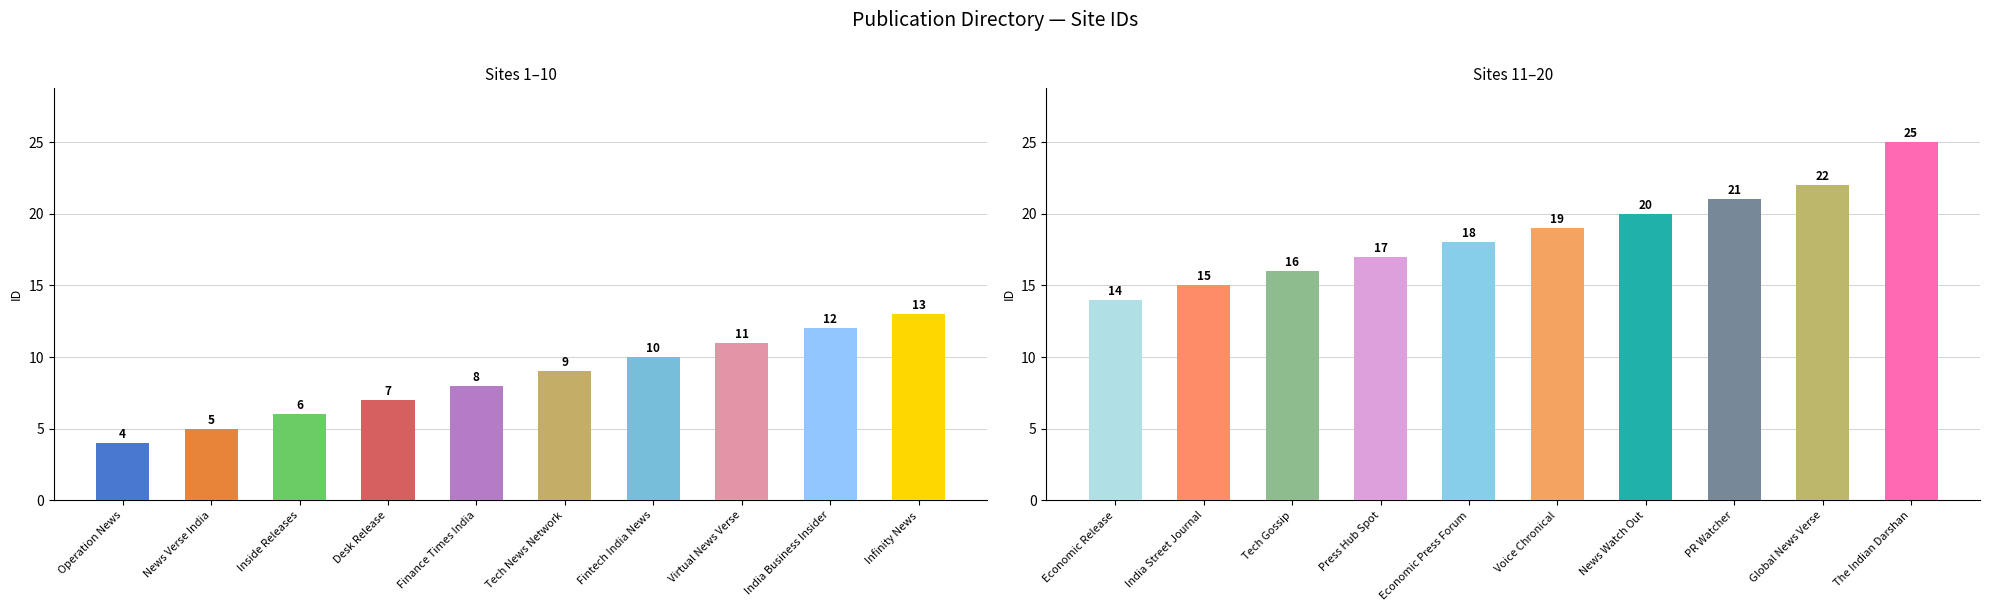

Rank the categories by value from highest to lowest.

The Indian Darshan, Global News Verse, PR Watcher, News Watch Out, Voice Chronical, Economic Press Forum, Press Hub Spot, Tech Gossip, India Street Journal, Economic Release, Infinity News, India Business Insider, Virtual News Verse, Fintech India News, Tech News Network, Finance Times India, Desk Release, Inside Releases, News Verse India, Operation News